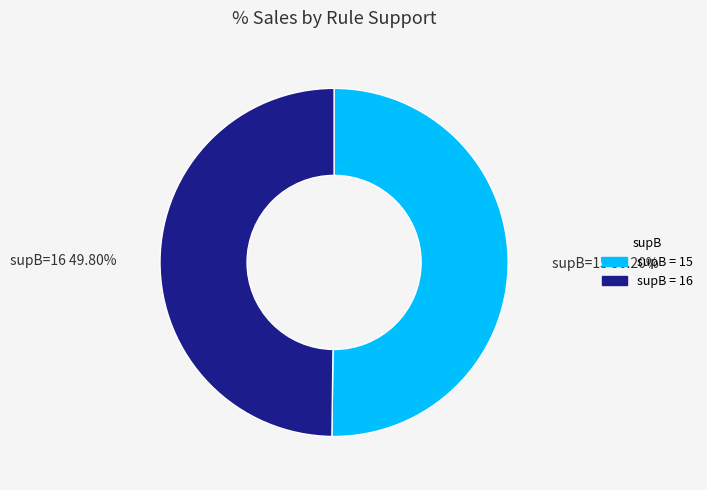

Is the sum of supB=16 and supB=15 greater than half?

Yes